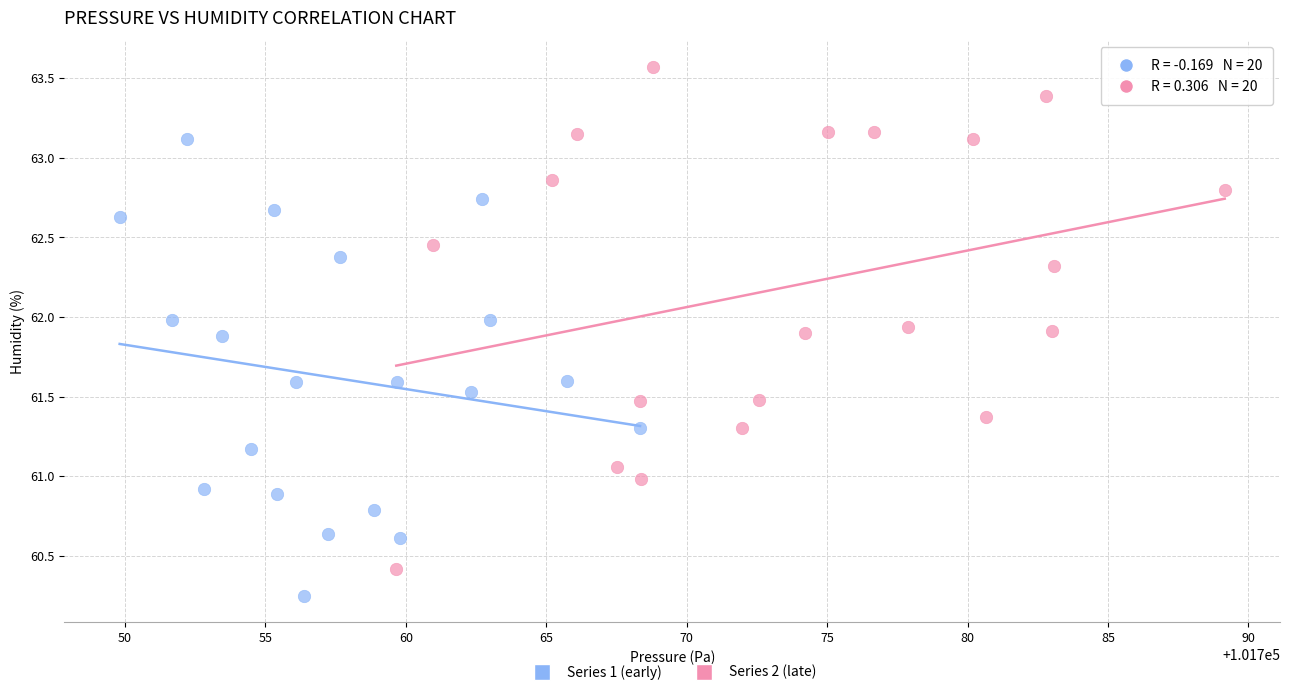

Which series contains the highest Y value?

Series 2 (late)